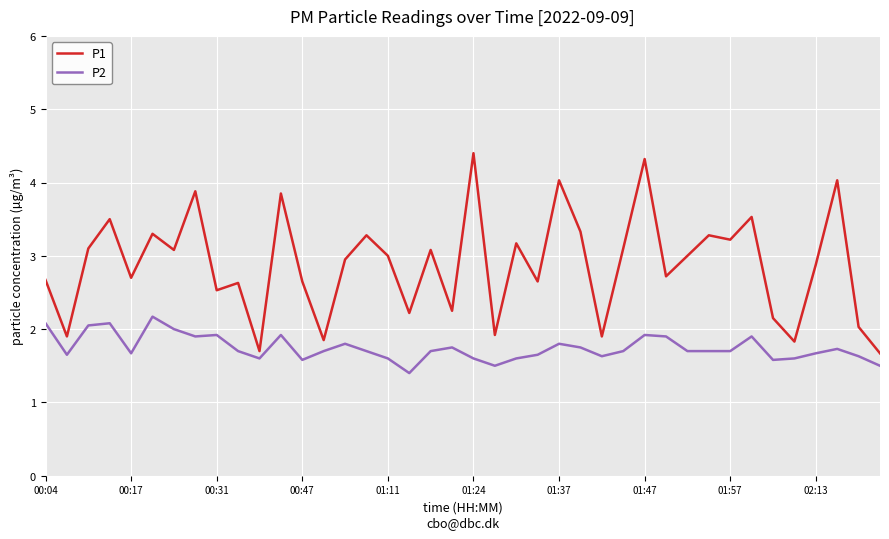

How many lines are shown in the chart?

2